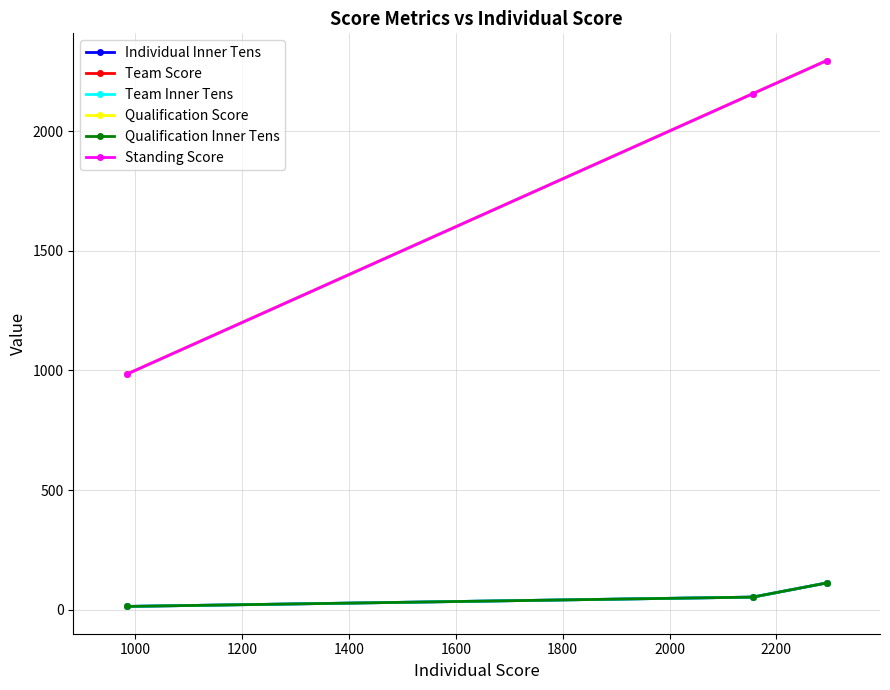

True or false: Standing Score has a value of 3124 at 1000.

False